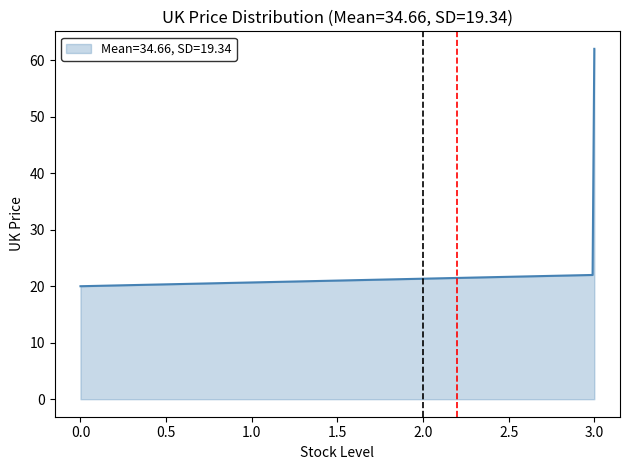

What is the difference between the maximum and minimum values?

42.0